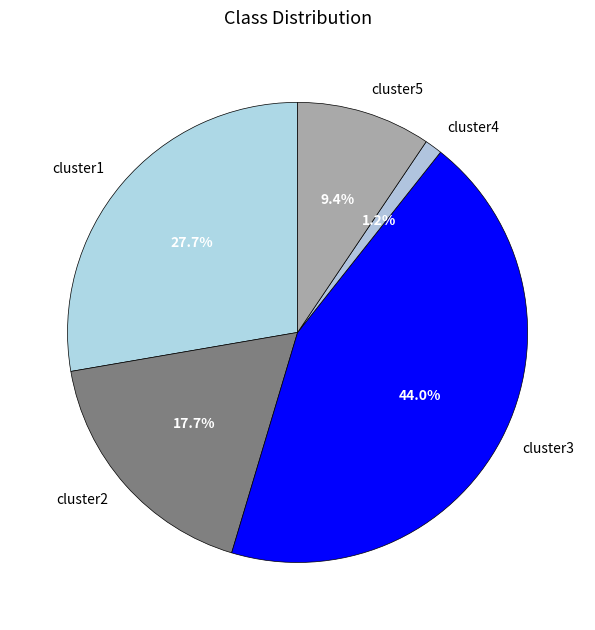

What percentage is the cluster3 slice, to the nearest percent?

44%